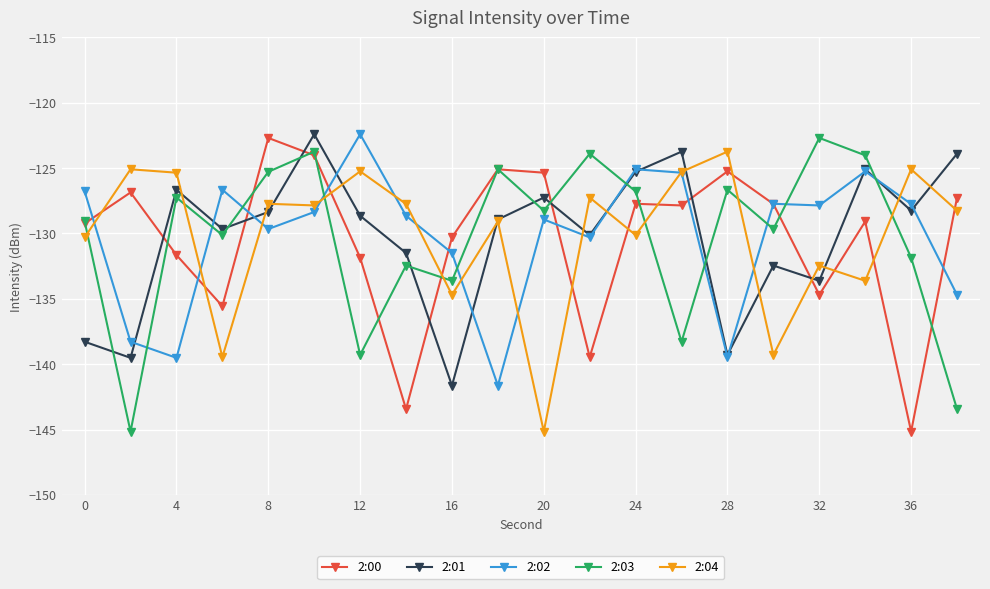

What is the value of the 2:00 point at the 3rd from the left?

-131.6